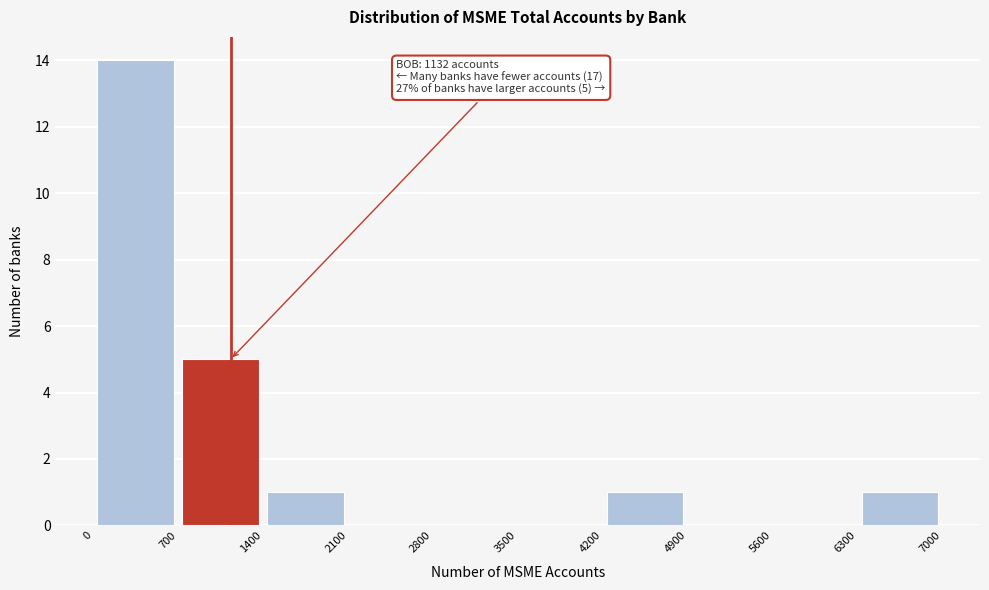

Over which range of the x-axis is the bar tallest?

0 to 700